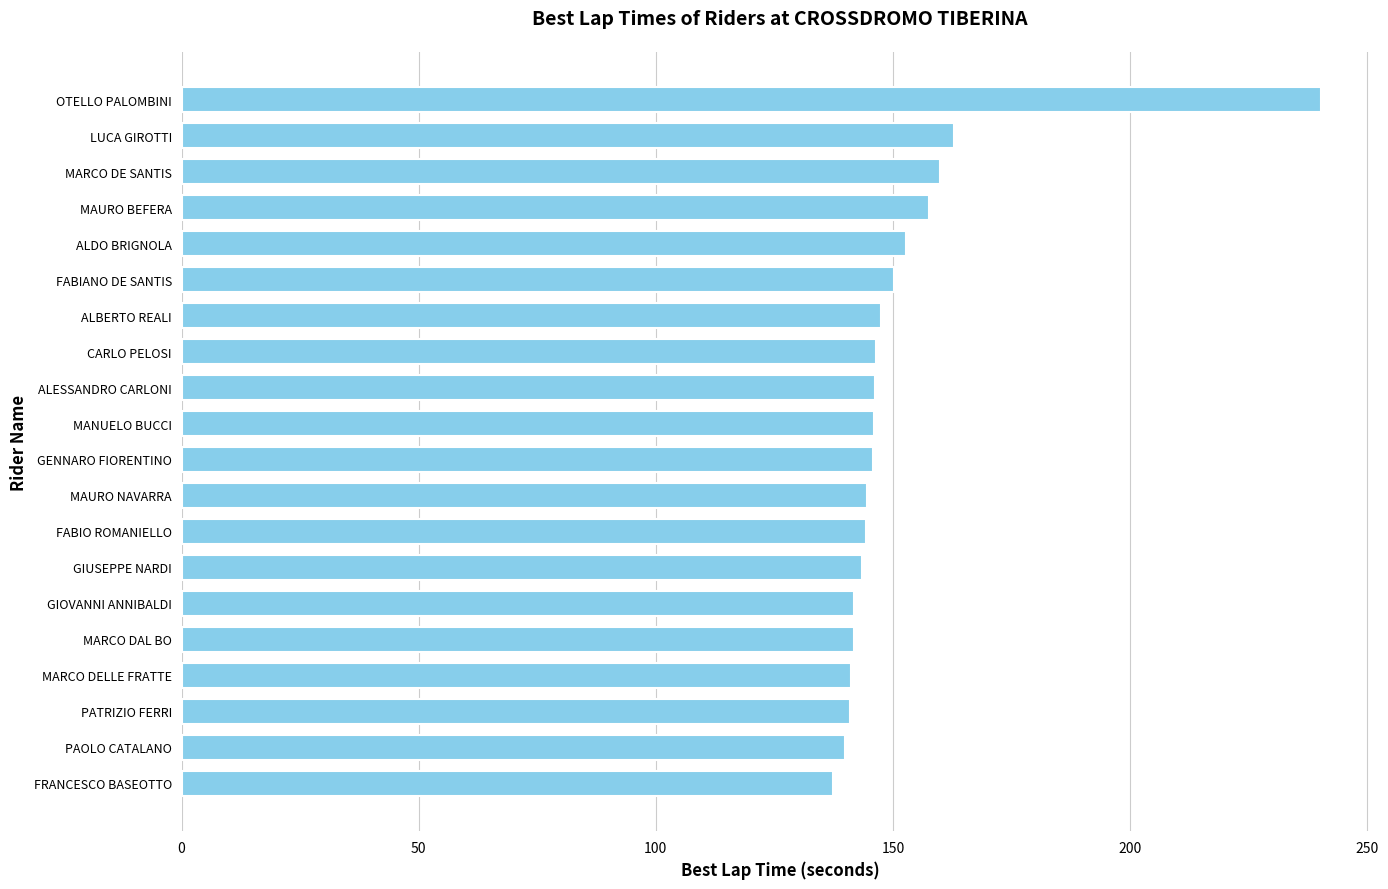

The chart shows a value of 157.7 at MAURO BEFERA. True or false?

True